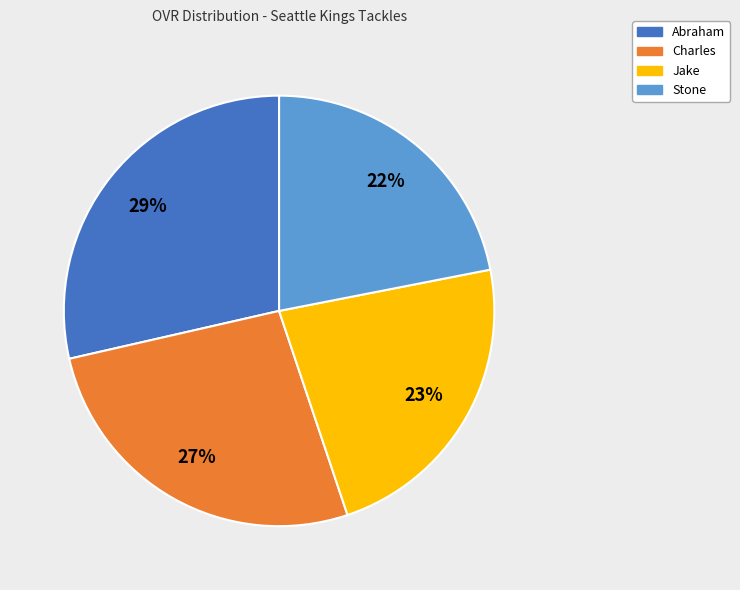

Approximately how many times larger is the value at Abraham compared to Charles?

1.1